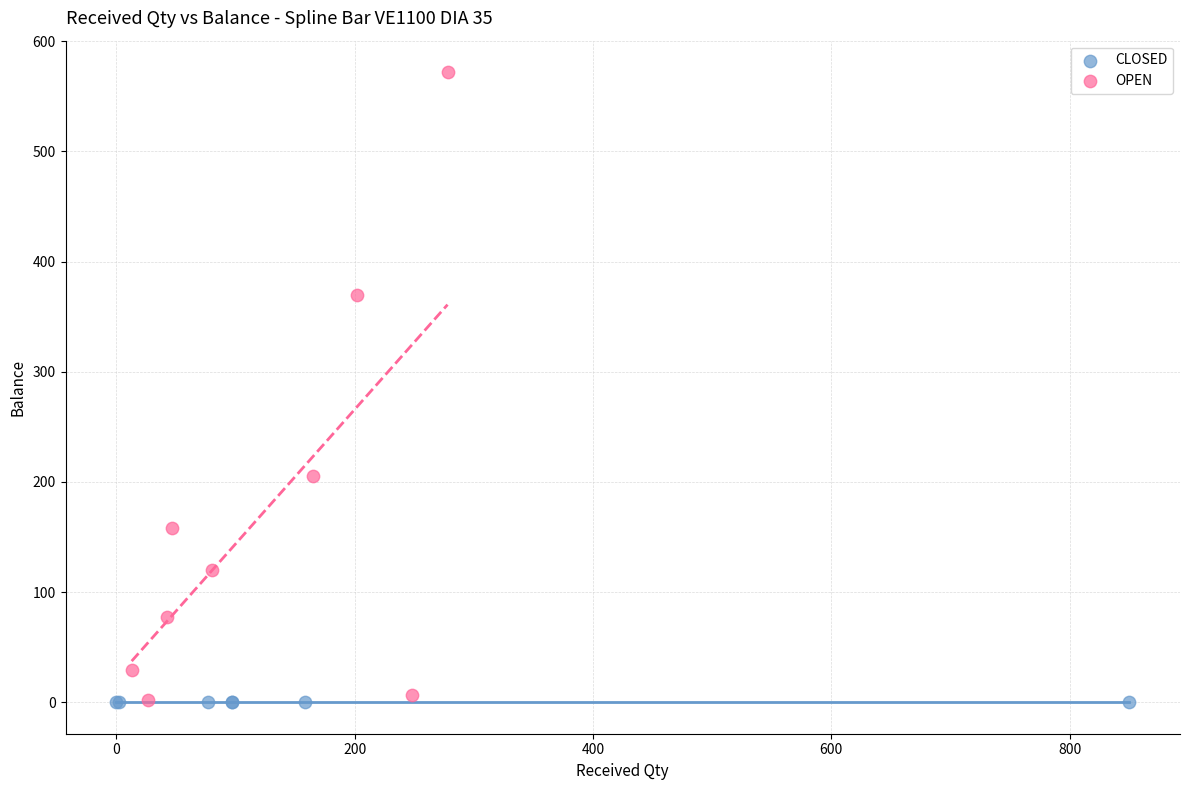

What are all the series names shown in the legend?

CLOSED, OPEN